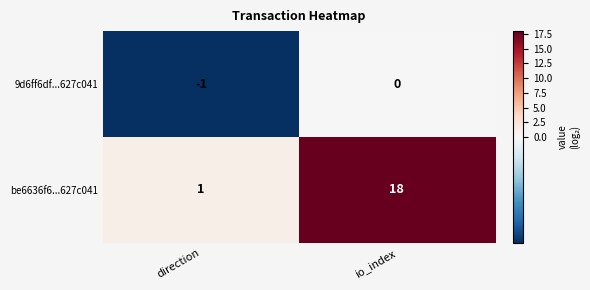

Where is be6636f6...627c041 nearest to the value 9?

direction